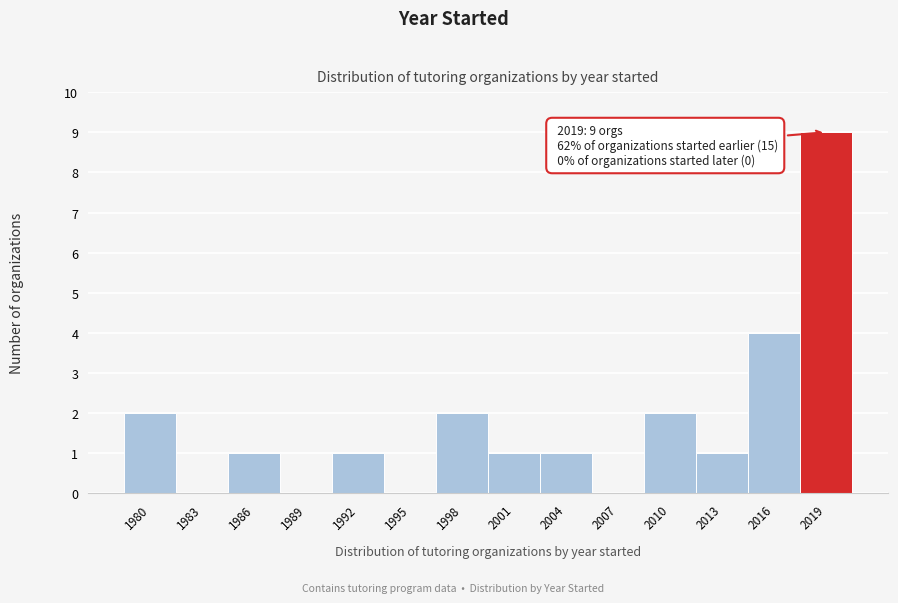

Reading right to left, list all the values displayed in this chart.

2019=9	2016=4	2013=1	2010=2	2007=0	2004=1	2001=1	1998=2	1995=0	1992=1	1989=0	1986=1	1983=0	1980=2